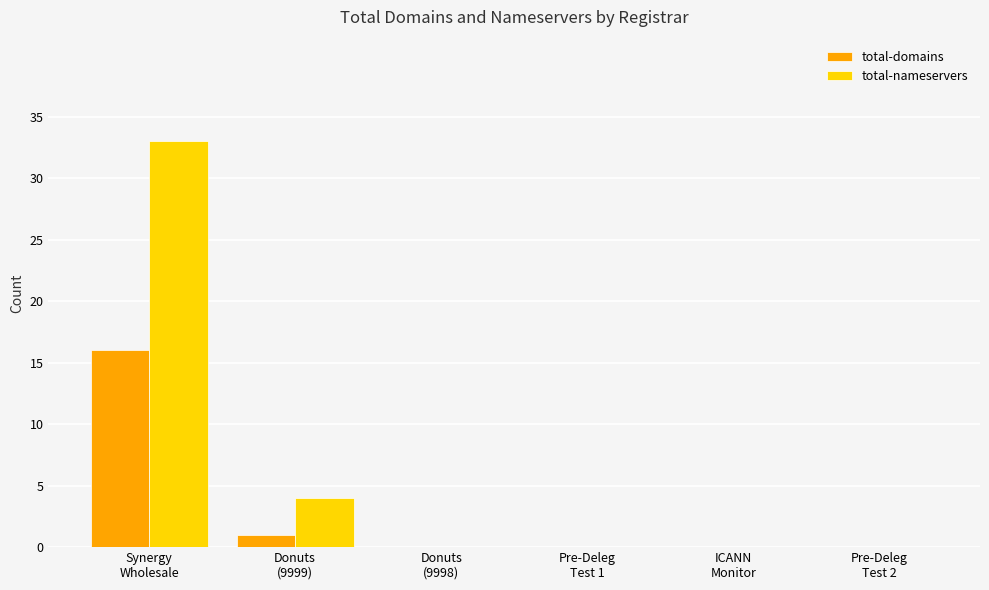

What is the maximum value shown in the chart?

33